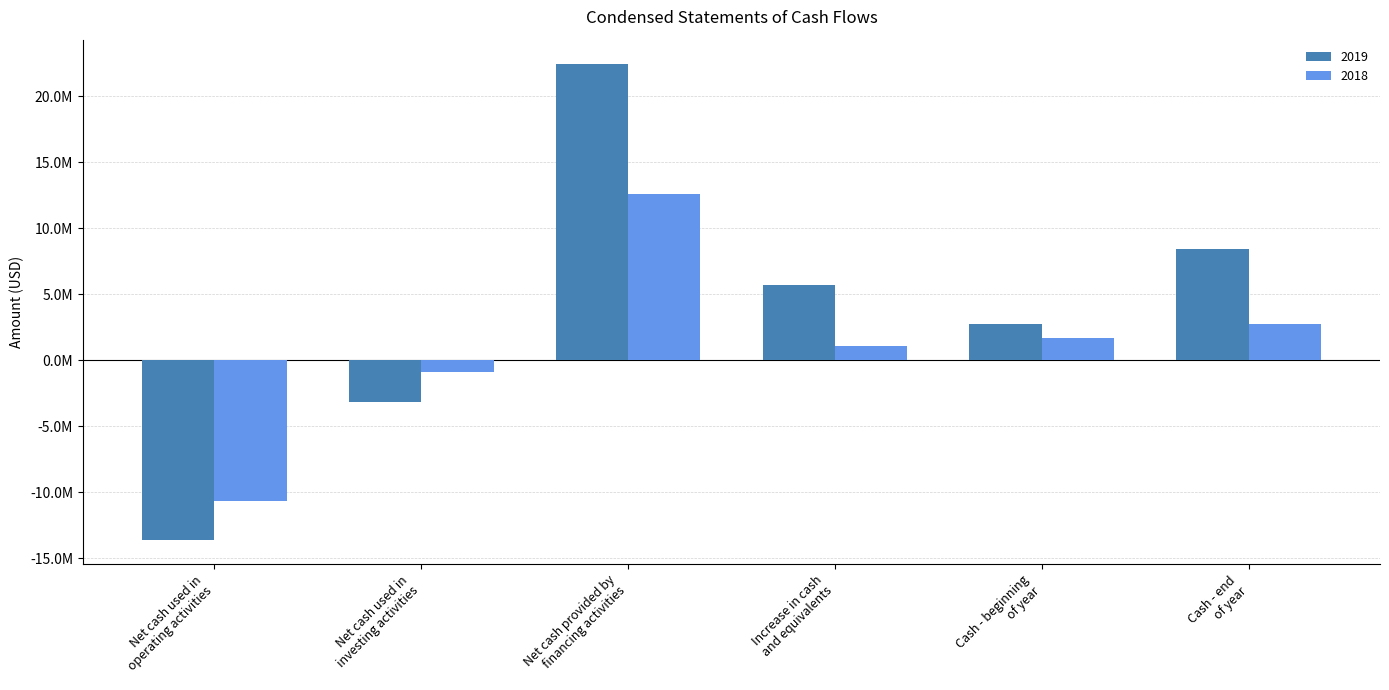

Which category has the highest value across all series?

Net cash provided by
financing activities